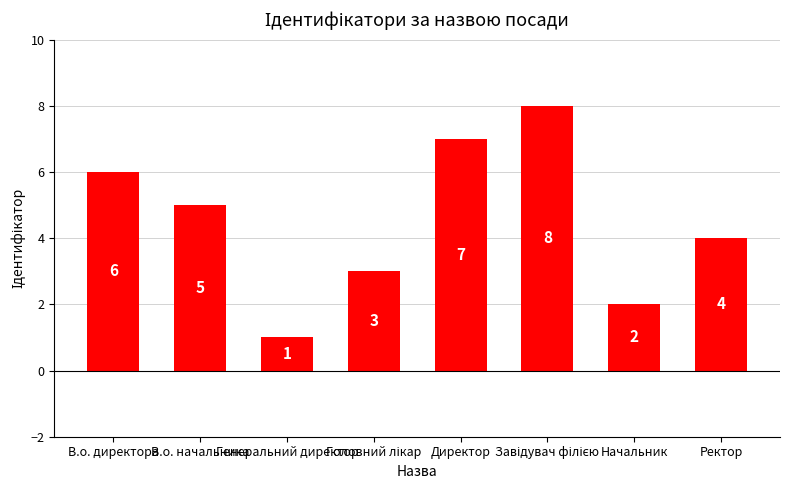

Reading left to right, transcribe all the data shown in this chart.

6	5	1	3	7	8	2	4